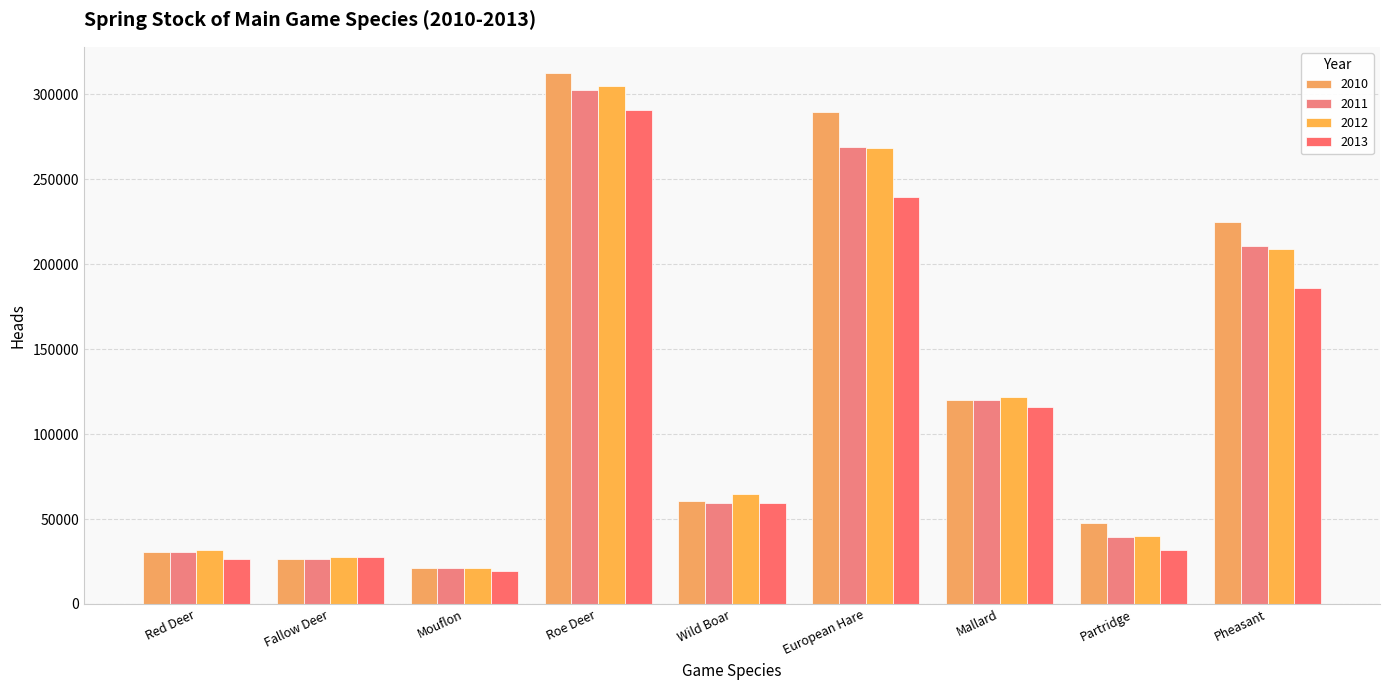

The 2012 series shows 17992 at Partridge. True or false?

False